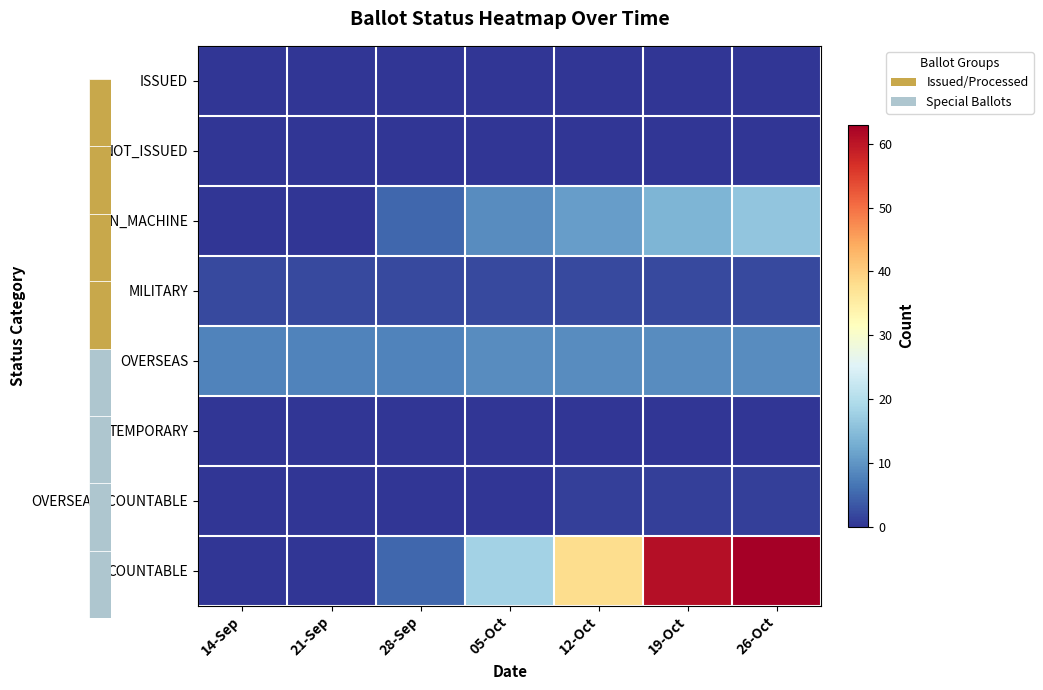

Which series has the widest spread of values?

COUNTABLE